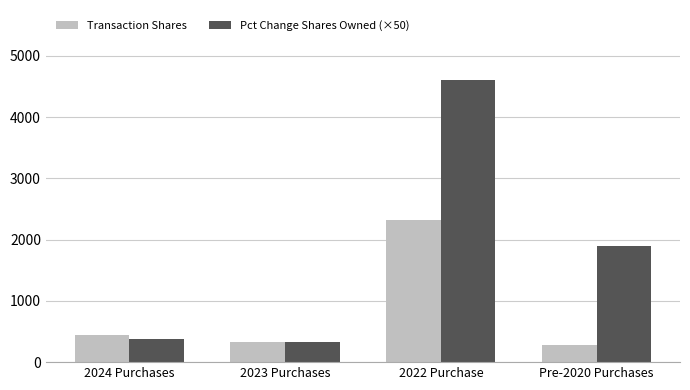

What position from the right is 2024 Purchases?

4